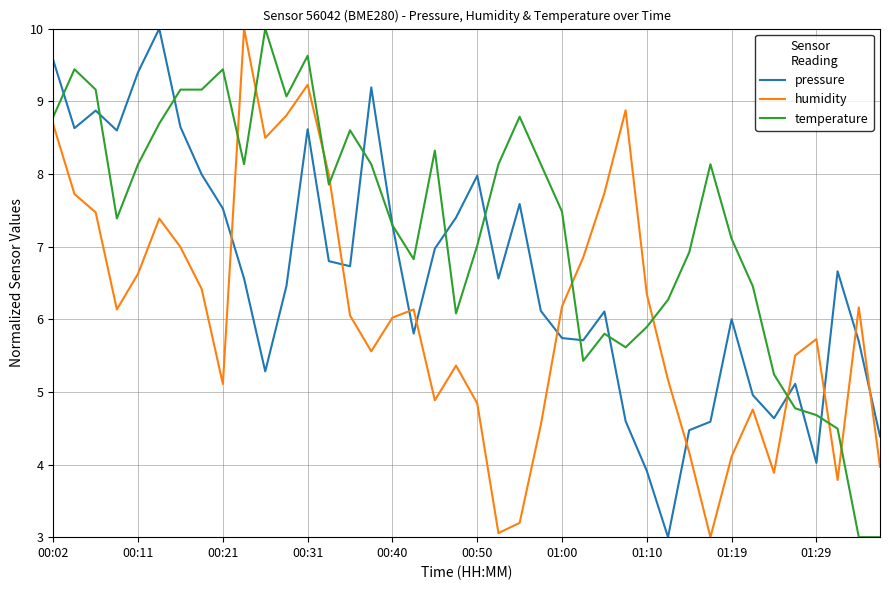

List the series in order of their overall mean, highest first.

temperature, pressure, humidity